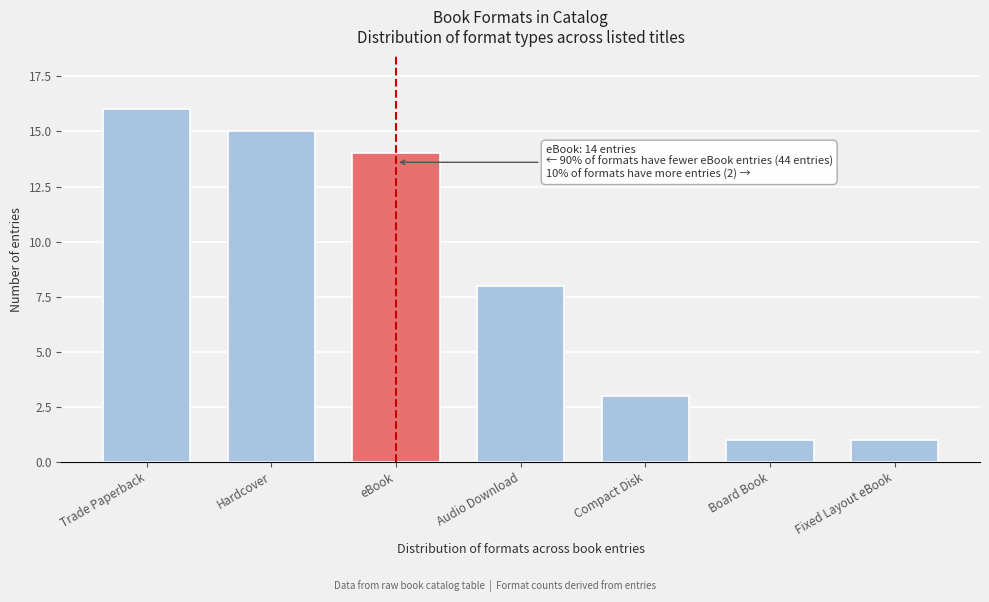

Reading right to left, extract all data points from this chart.

Fixed Layout eBook=1	Board Book=1	Compact Disk=3	Audio Download=8	eBook=14	Hardcover=15	Trade Paperback=16